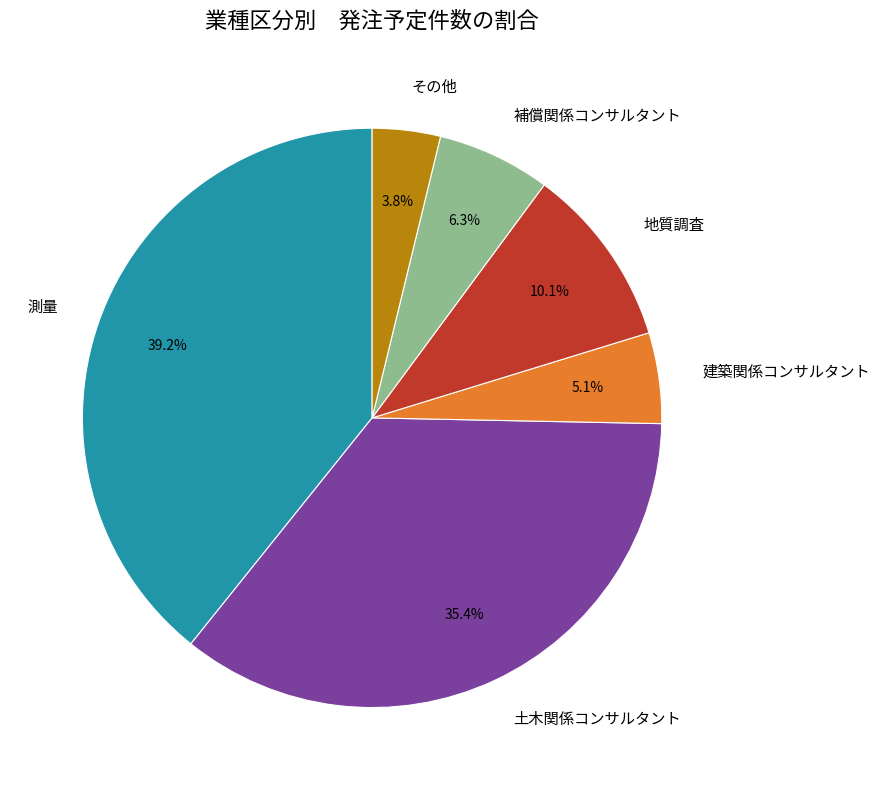

Is there any slice that represents more than half of the pie?

No